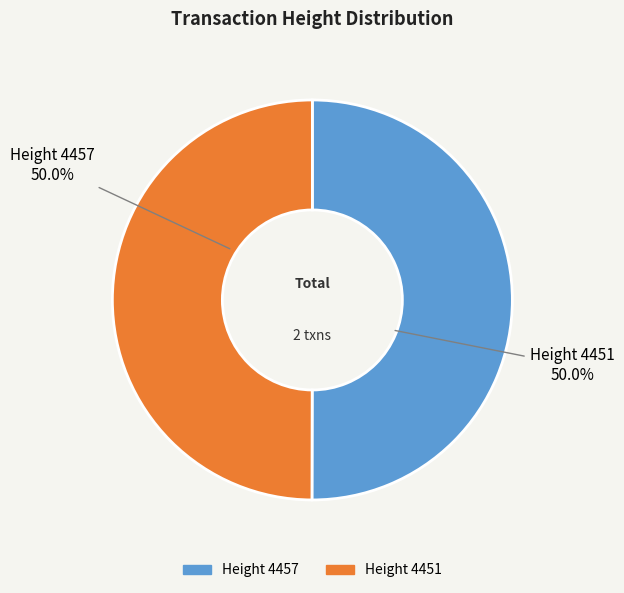

Rank the categories by value from highest to lowest.

4457, 4451